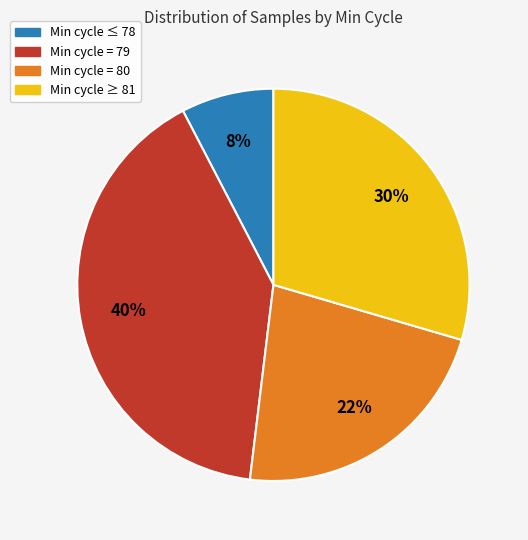

To the nearest percent, what is the average slice percentage?

25%